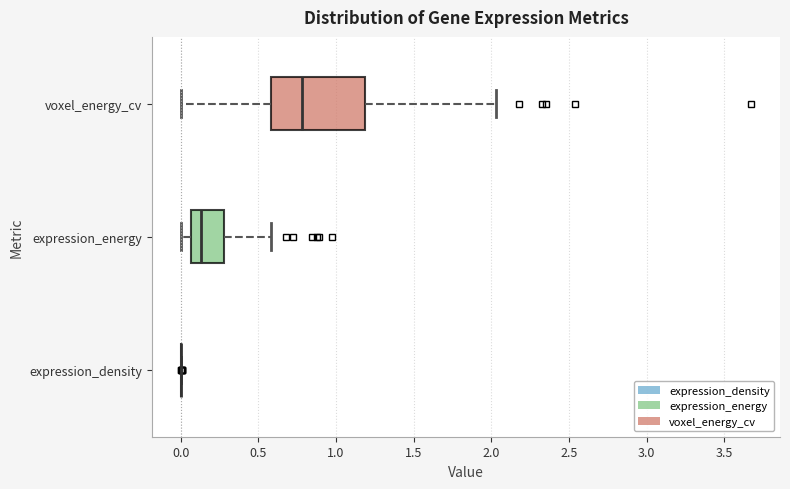

Reading bottom to top, read every box against the x-axis: the position of its median line, the range the box covers, and the ends of its whiskers. The values are not printed on the chart, so give them approximately, as read against the axis.

expression_density: box collapsed to a line at 0.00, whiskers 0.00 to 0.00
expression_energy: median 0.15, box 0.05 to 0.30, whiskers 0.00 to 0.60
voxel_energy_cv: median 0.80, box 0.60 to 1.20, whiskers 0.00 to 2.05